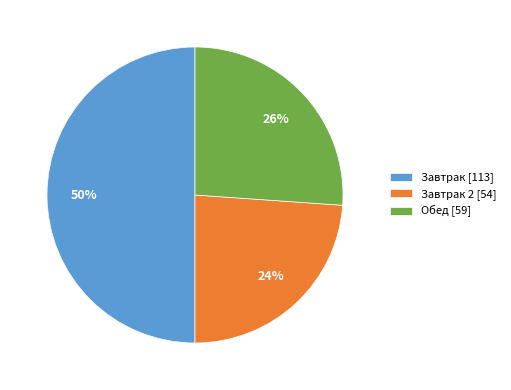

To the nearest percent, what portion does Завтрак [113] represent?

50%